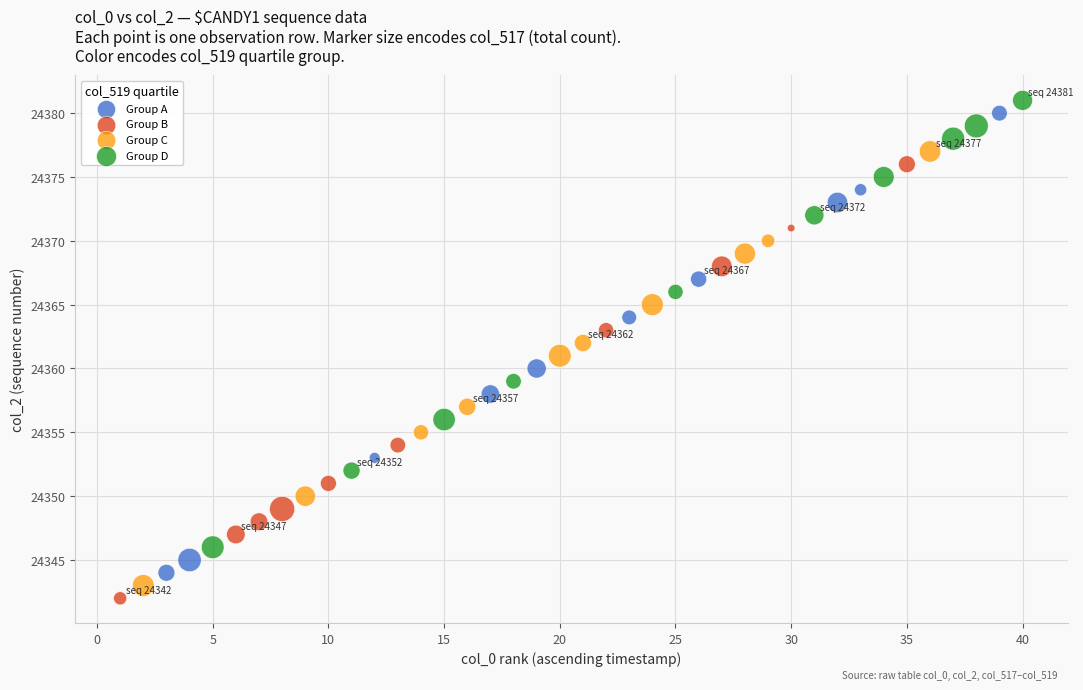

Which series contains the lowest Y value?

Group B